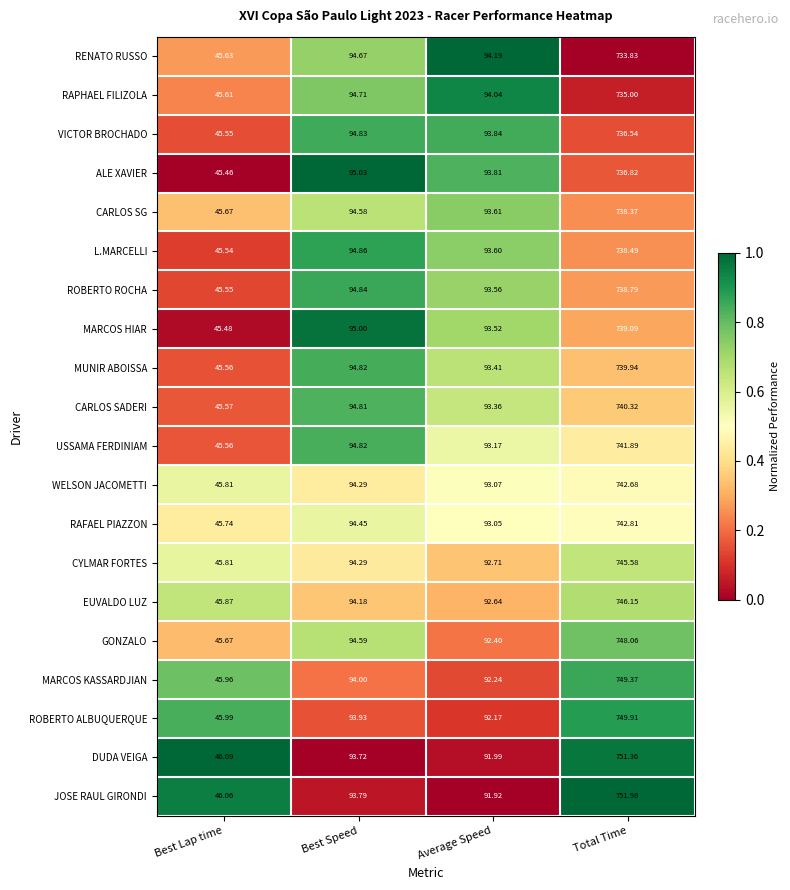

List the labels in order of L.MARCELLI value, smallest first.

Best Lap time, Average Speed, Best Speed, Total Time